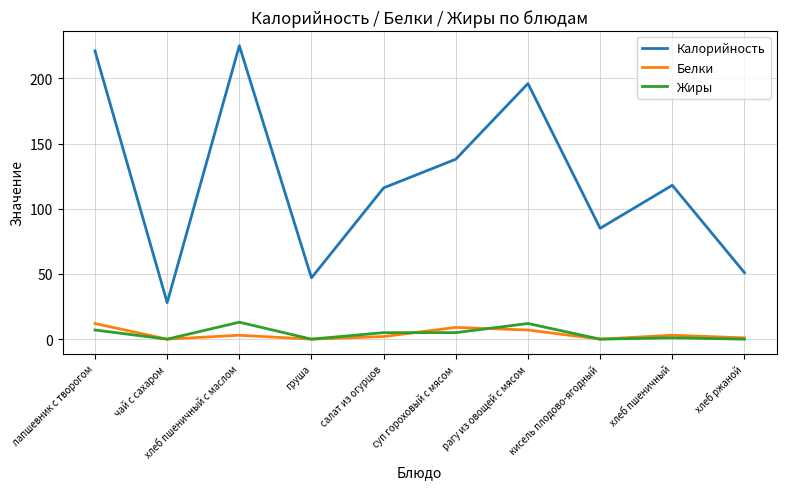

Rank the series at хлеб пшеничный from lowest to highest value.

Жиры, Белки, Калорийность